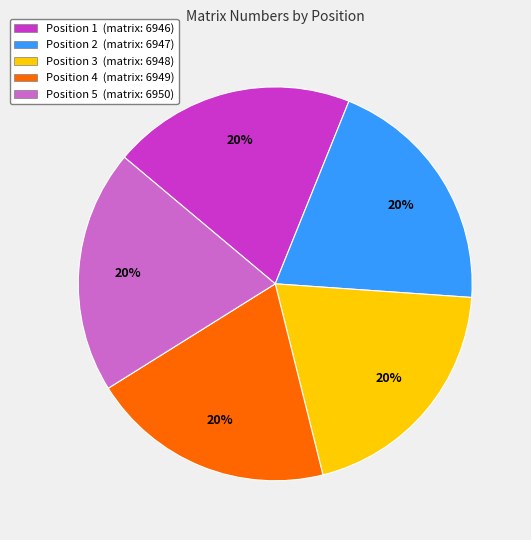

How many segments does this pie chart have?

5